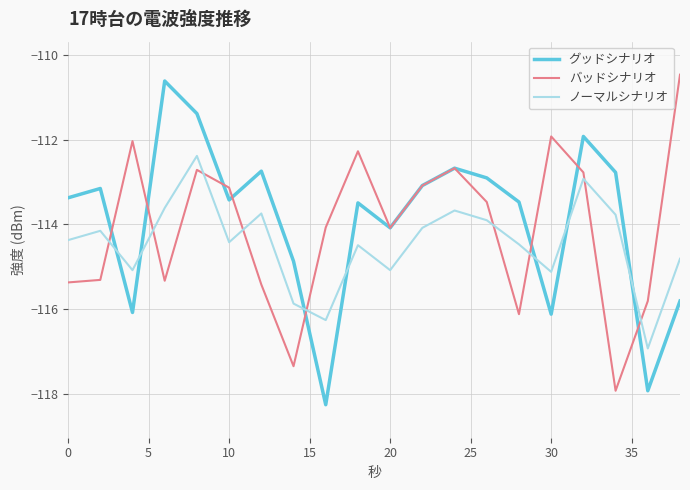

How many times do グッドシナリオ and ノーマルシナリオ cross each other?

7